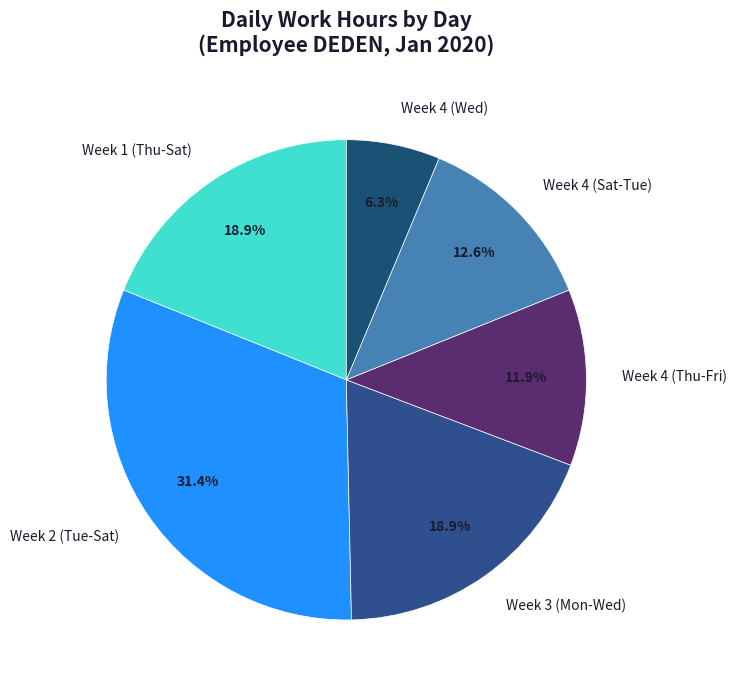

What is the smallest slice in the pie chart?

Week 4 (Wed)